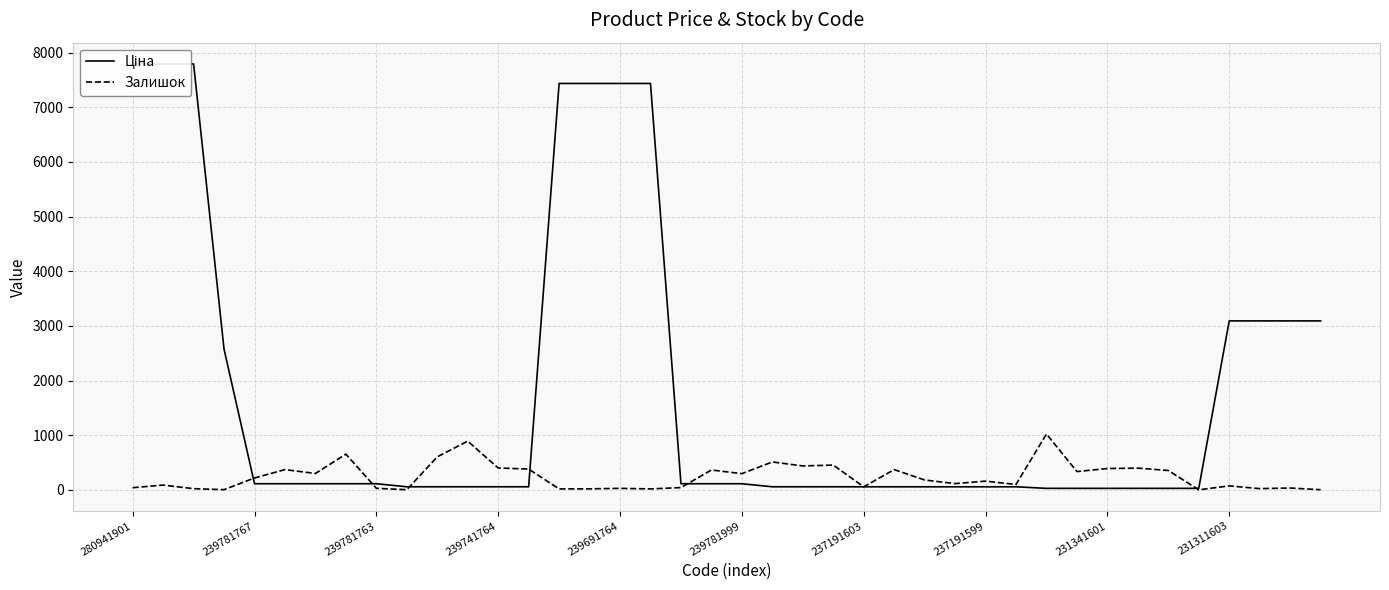

True or false: Залишок has a value of 296 at 239781999.

True